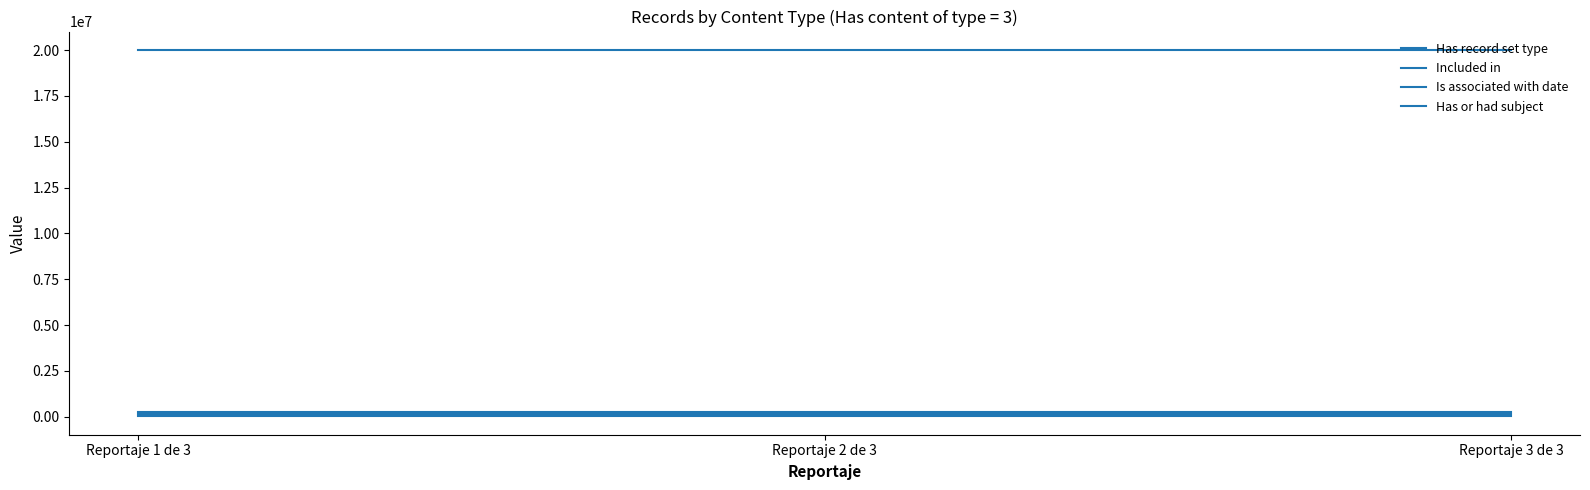

Which series has the widest spread of values?

Has record set type